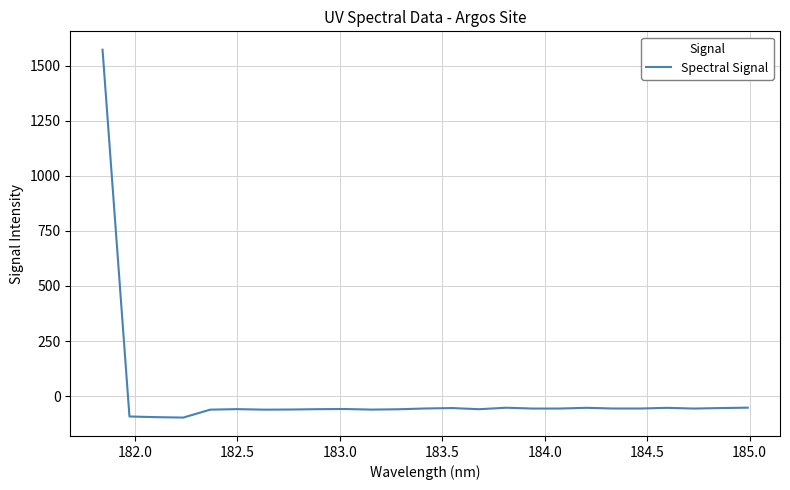

What is the difference between the maximum and minimum values?

1669.1